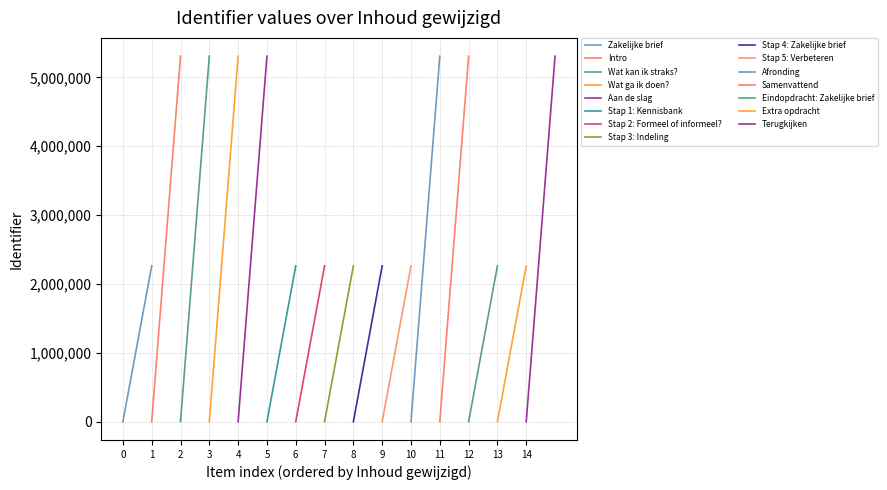

Is it true that the value at Stap 3: Indeling is 2261816?

True